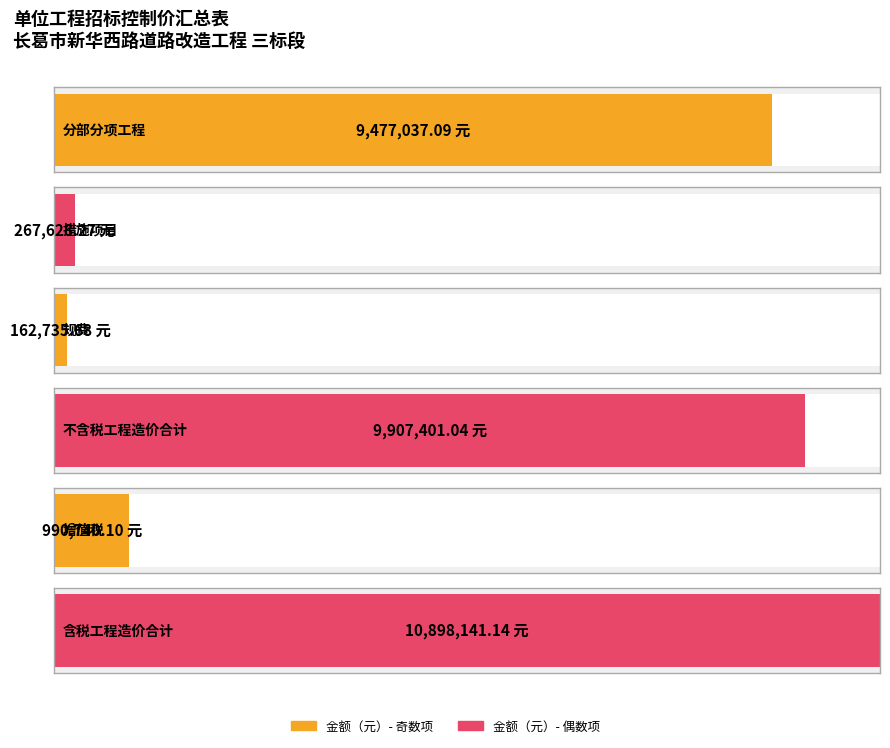

What is the label of the 5th bar from the right?

措施项目